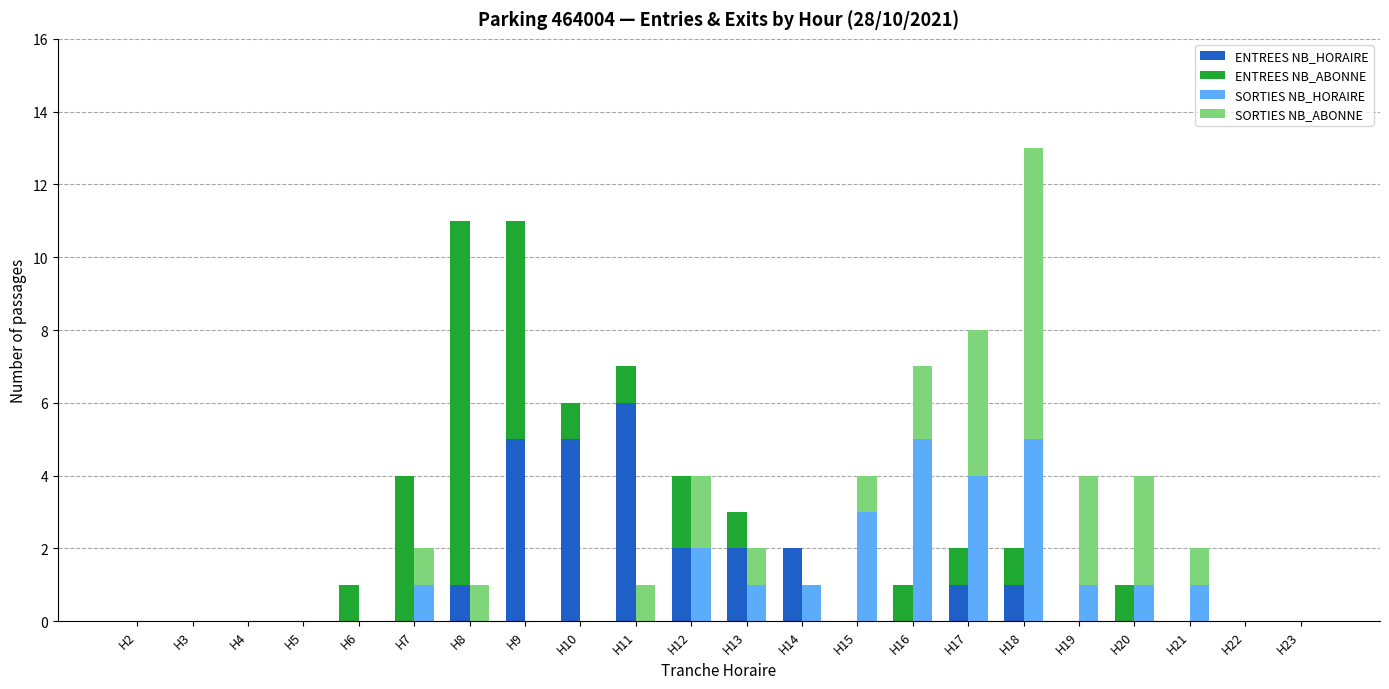

How many bars are there in each group?

4